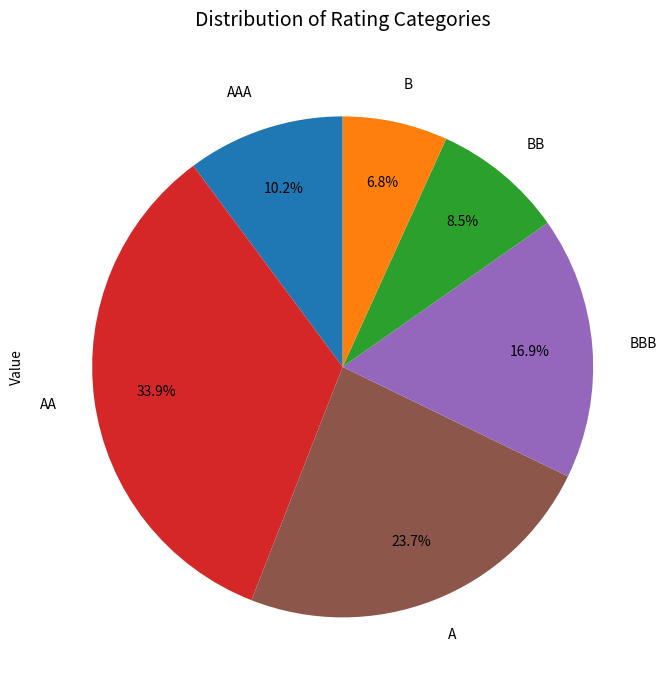

Does any single category account for the majority?

No